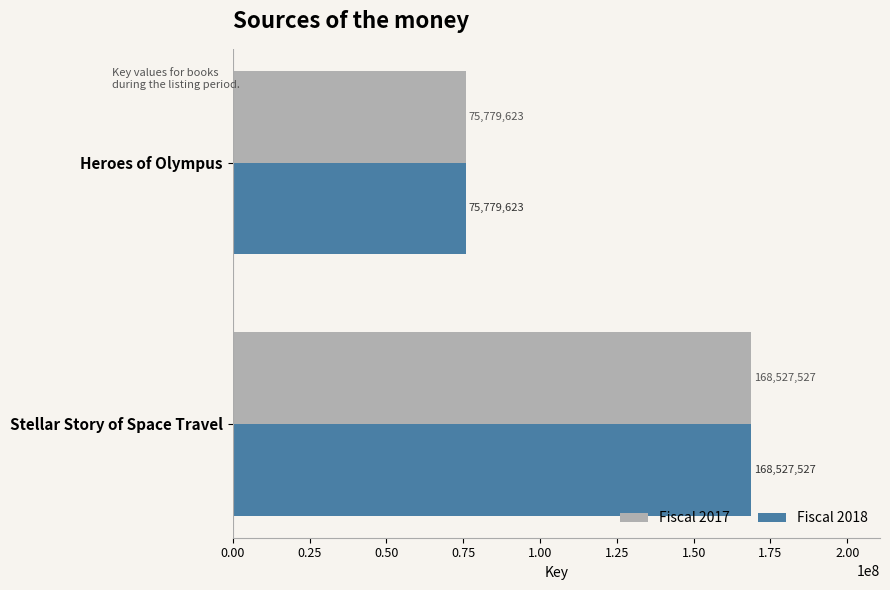

How many categories are shown in the chart?

2